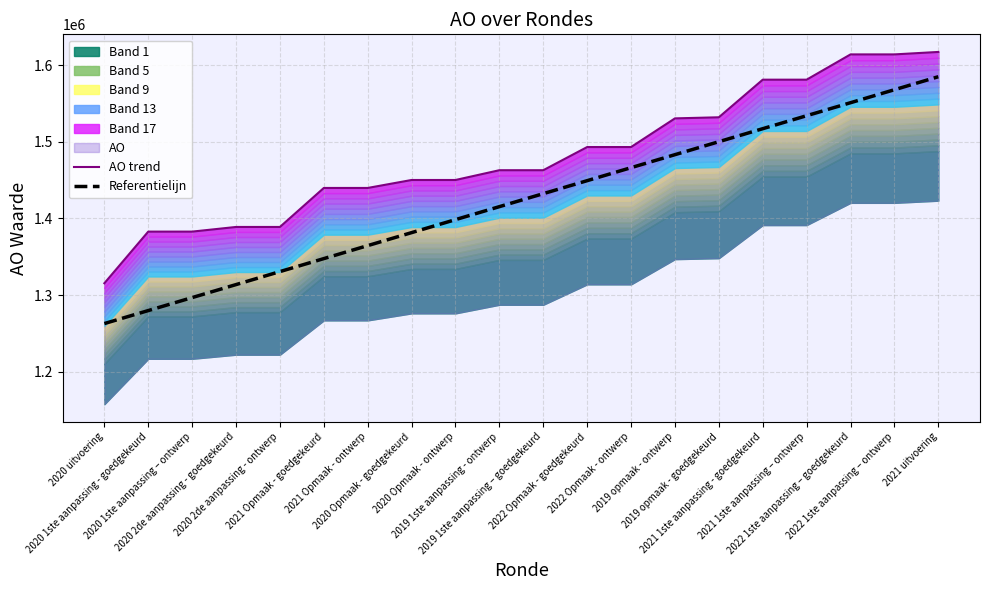

Which series has the widest spread of values?

Referentielijn